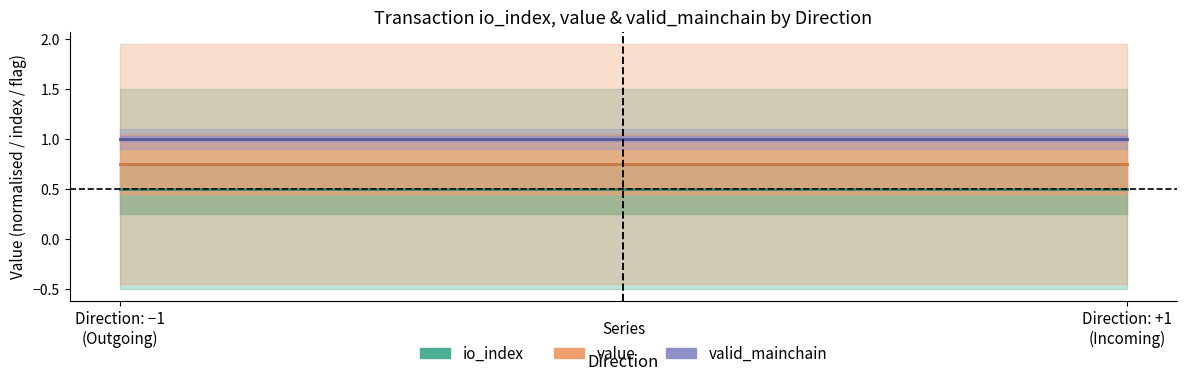

Which series has the widest spread of values?

io_index